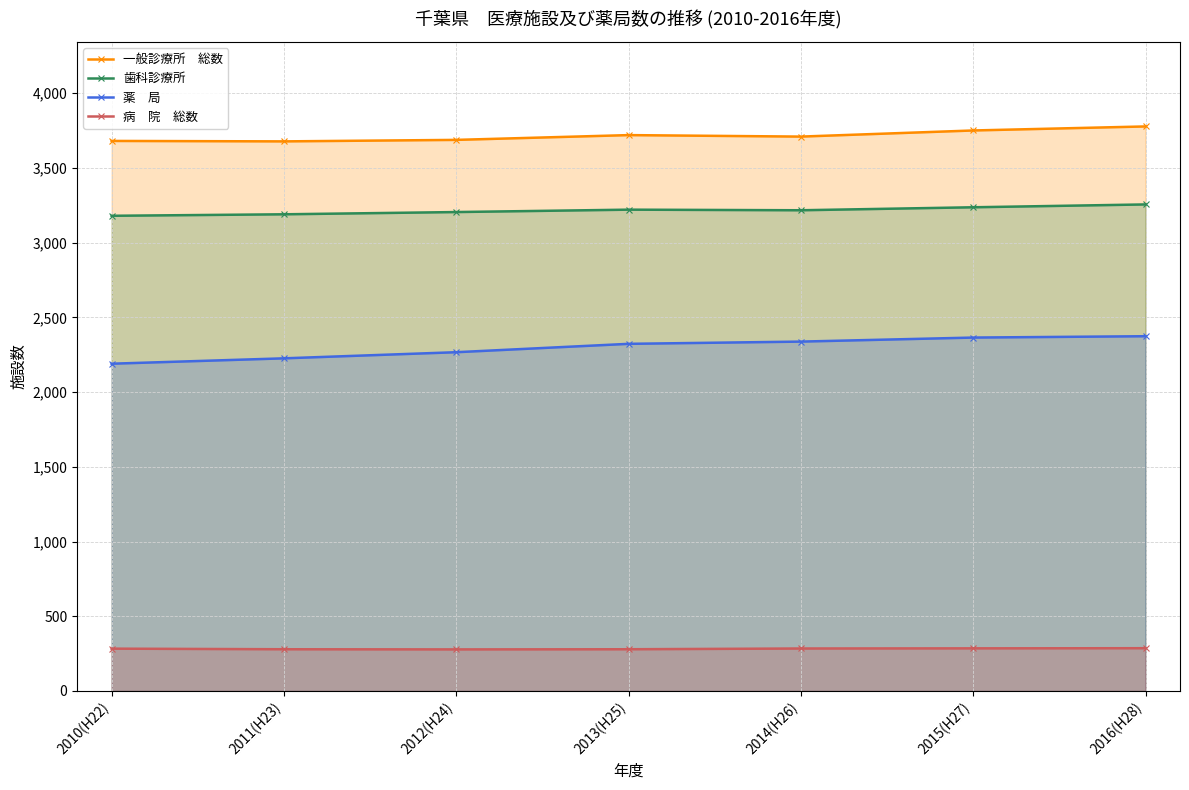

Which series has the largest range (max minus min)?

薬　局